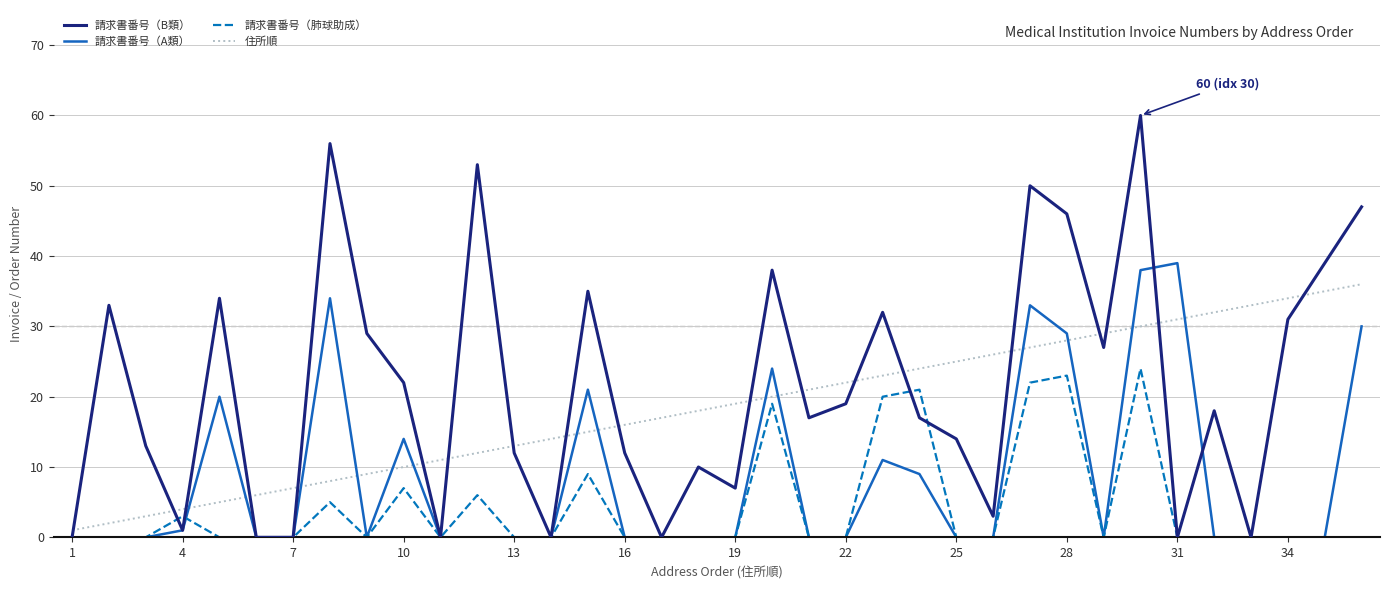

What is the greatest value displayed?

60